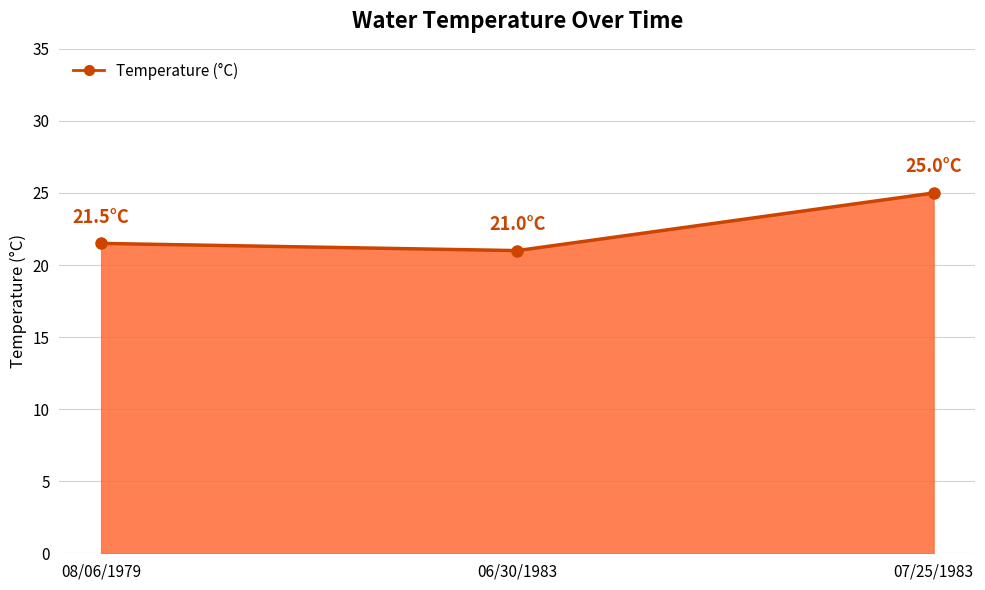

How many lines are shown in the chart?

1